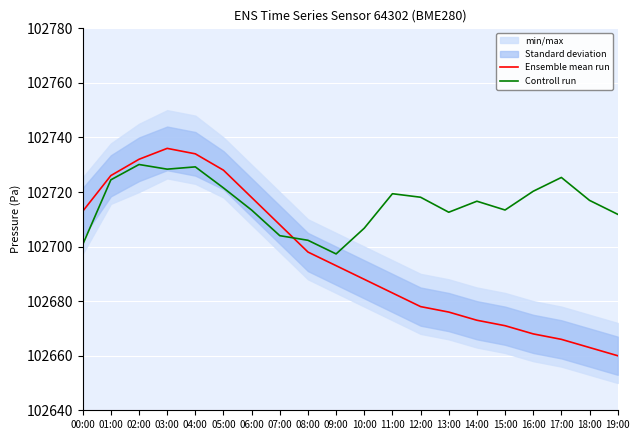

How many interior local peaks does the Ensemble mean run series have?

1